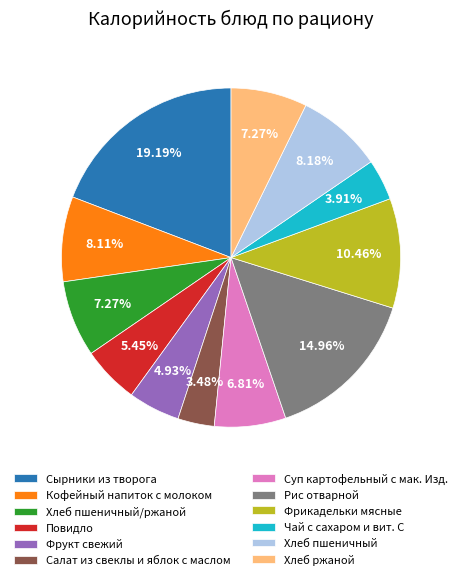

Approximately how many times larger is the value at Кофейный напиток с молоком compared to Хлеб пшеничный/ржаной?

1.1